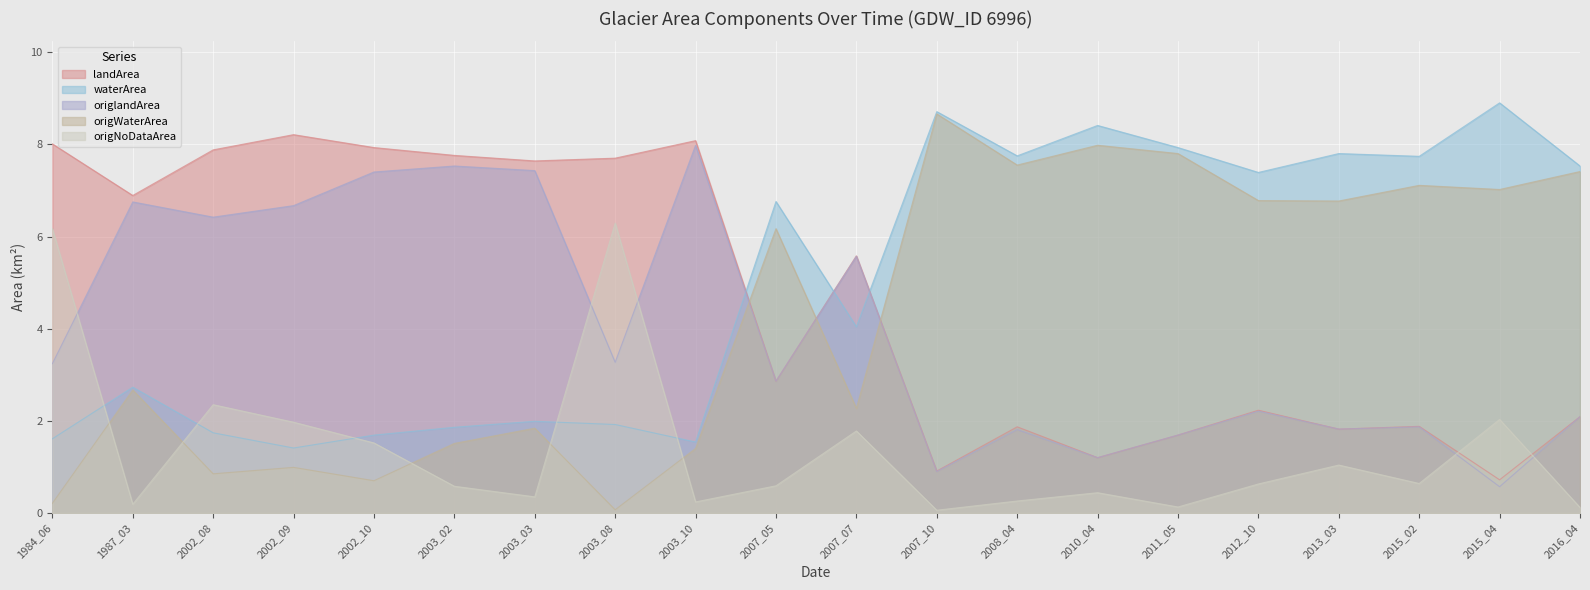

What is the difference between the second highest and minimum values in the landArea series?

7.4